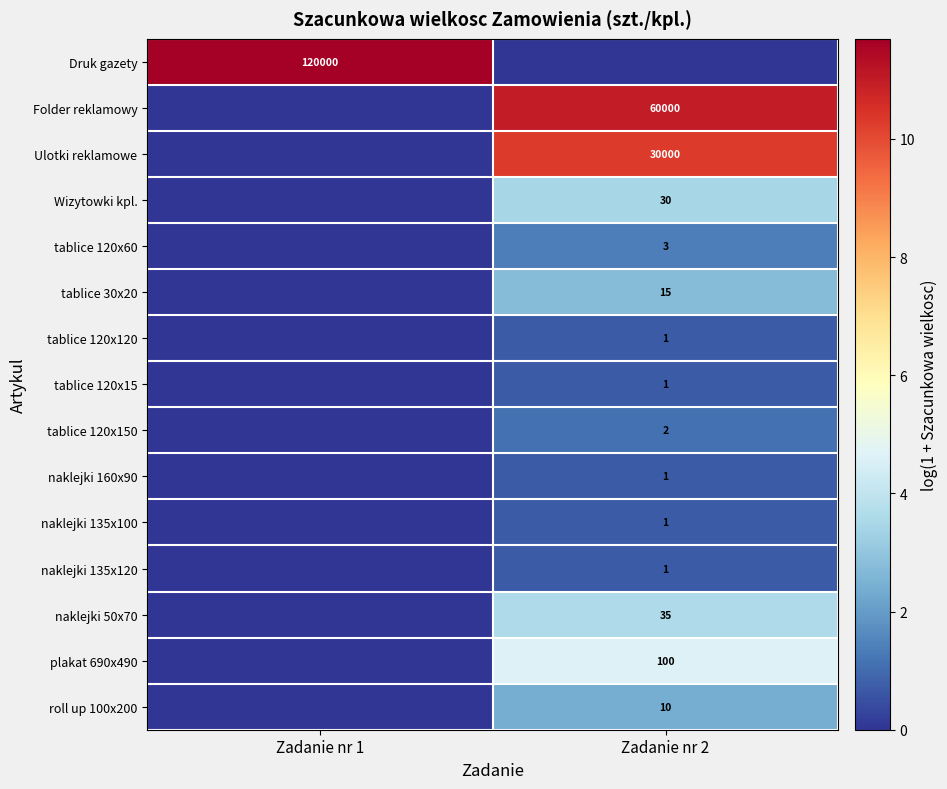

Is the value of tablice 120x150 at Zadanie nr 2 greater than the value of tablice 120x120 at Zadanie nr 2?

Yes